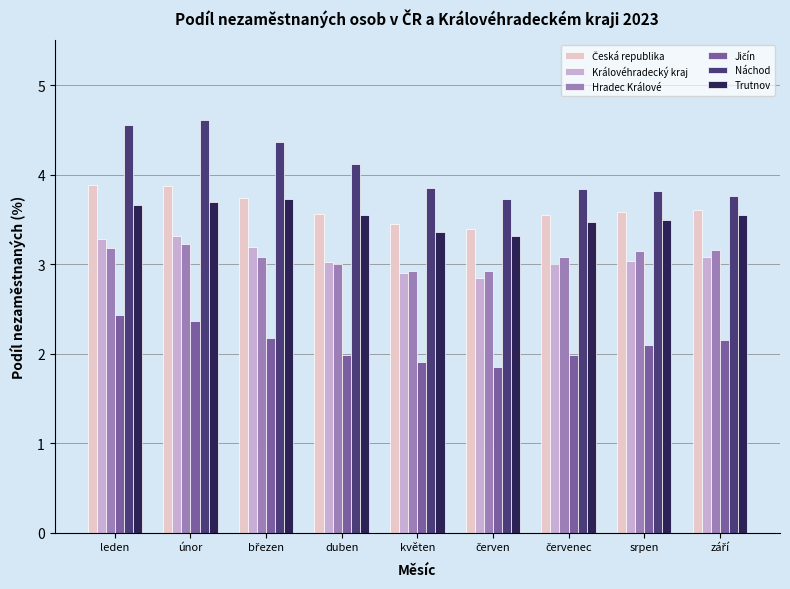

At how many categories does at least one series exceed 3?

9